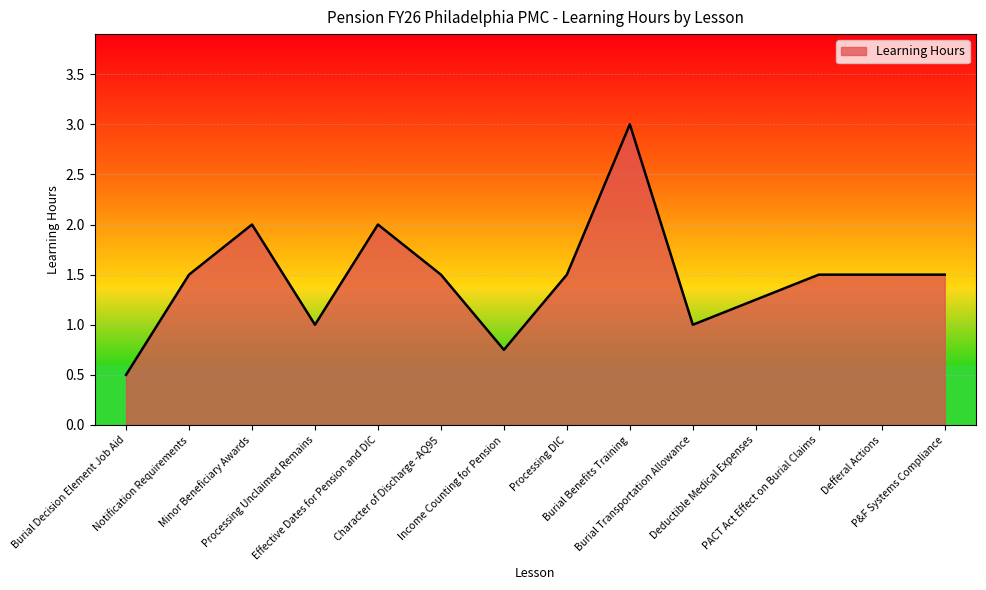

What is the difference between the second highest and minimum values?

1.5